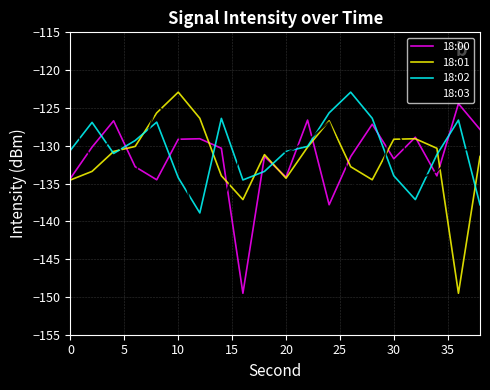

In 18:00, how many points are lower than both neighbors (excluding endpoints)?

6